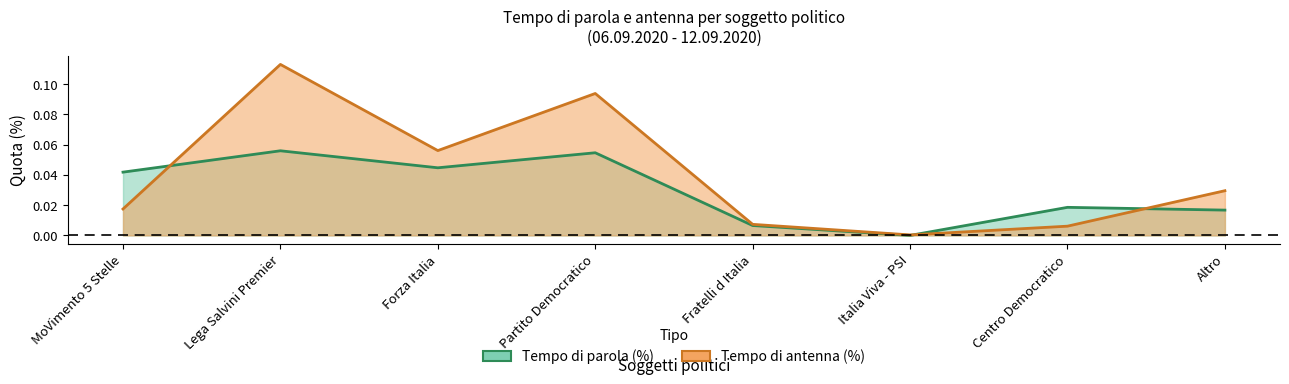

What is the label of the 5th point from the right?

Partito Democratico